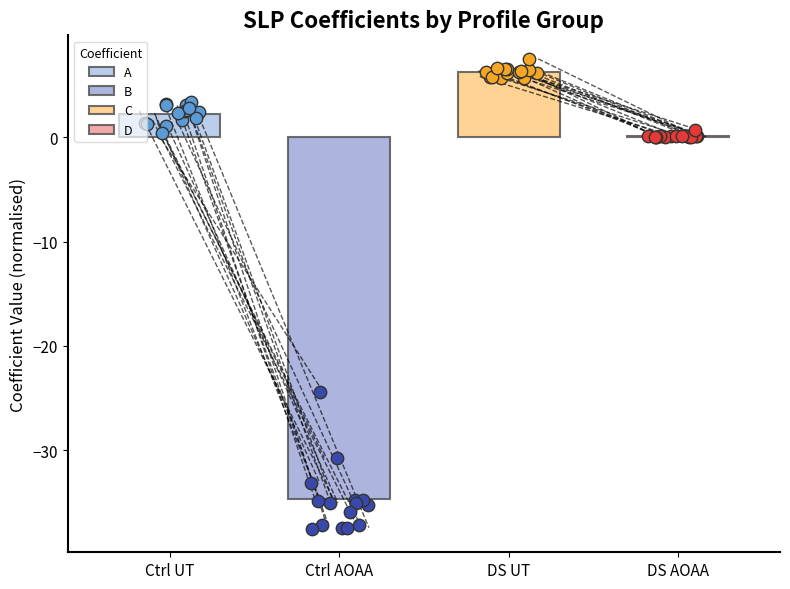

Which series has the largest total across all categories?

C